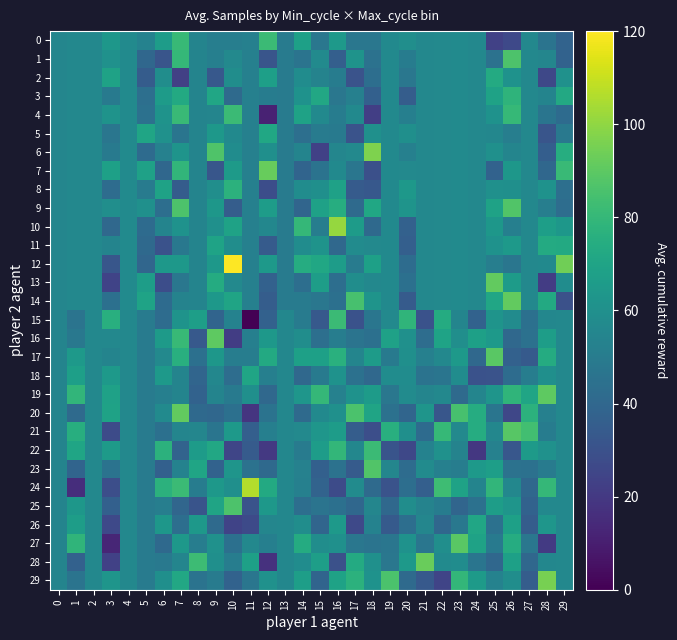

Reading left to right, what are all the values shown in this chart?

0: 0=54.9	1=55.8	2=56.0	3=63.7	4=57.5	5=53.1	6=66.3	7=80.9	8=54.0	9=51.5	10=51.5	11=52.5	12=81.9	13=50.1	14=68.3	15=47.5	16=64.5	17=47.6	18=47.6	19=57.1	20=59.5	21=56.1	22=56.3	23=57.3	24=56.1	25=23.3	26=26.5	27=55.9	28=46.0	29=38.4
1: 0=54.9	1=55.8	2=56.0	3=60.7	4=57.5	5=40.2	6=31.7	7=80.0	8=54.0	9=51.6	10=56.5	11=52.5	12=31.5	13=50.1	14=46.3	15=57.3	16=36.1	17=61.7	18=45.3	19=57.1	20=50.5	21=56.1	22=56.3	23=57.3	24=56.1	25=45.3	26=86.5	27=55.9	28=55.2	29=37.7
2: 0=54.9	1=55.8	2=56.0	3=69.2	4=57.5	5=34.9	6=58.9	7=22.5	8=54.0	9=33.1	10=58.7	11=52.5	12=67.8	13=50.1	14=58.3	15=53.5	16=50.4	17=30.6	18=43.3	19=57.1	20=47.7	21=56.1	22=56.3	23=57.3	24=56.1	25=73.1	26=61.2	27=55.9	28=25.8	29=60.8
3: 0=54.9	1=55.8	2=56.0	3=48.9	4=57.5	5=44.1	6=65.7	7=72.7	8=54.0	9=71.0	10=41.3	11=52.5	12=50.2	13=50.1	14=61.0	15=71.8	16=47.4	17=52.3	18=36.9	19=57.1	20=35.3	21=56.1	22=56.3	23=57.3	24=56.1	25=69.0	26=78.1	27=55.9	28=54.2	29=72.2
4: 0=54.9	1=55.8	2=56.0	3=61.5	4=57.5	5=44.6	6=61.5	7=81.2	8=54.0	9=54.8	10=81.6	11=52.5	12=11.5	13=50.1	14=69.2	15=56.9	16=50.4	17=56.9	18=22.1	19=57.1	20=51.7	21=56.1	22=56.3	23=57.3	24=56.1	25=61.4	26=80.2	27=55.9	28=46.7	29=41.8
5: 0=54.9	1=55.8	2=56.0	3=47.0	4=57.5	5=70.7	6=60.9	7=46.5	8=54.0	9=64.0	10=57.0	11=52.5	12=71.6	13=50.1	14=43.6	15=49.9	16=48.8	17=30.9	18=60.4	19=57.1	20=59.8	21=56.1	22=56.3	23=57.3	24=56.1	25=55.5	26=51.5	27=55.9	28=31.7	29=48.3
6: 0=54.9	1=55.8	2=56.0	3=49.7	4=57.5	5=41.9	6=52.7	7=62.2	8=54.0	9=87.0	10=58.3	11=52.5	12=59.7	13=50.1	14=54.2	15=23.2	16=55.0	17=56.4	18=96.7	19=57.1	20=52.2	21=56.1	22=56.3	23=57.3	24=56.1	25=60.5	26=54.8	27=55.9	28=35.8	29=74.6
7: 0=54.9	1=55.8	2=56.0	3=68.0	4=57.5	5=68.7	6=40.2	7=78.9	8=54.0	9=31.9	10=65.2	11=52.5	12=92.1	13=50.1	14=38.8	15=45.9	16=57.1	17=47.0	18=29.4	19=57.1	20=56.6	21=56.1	22=56.3	23=57.3	24=56.1	25=37.6	26=63.3	27=55.9	28=40.0	29=81.4
8: 0=54.9	1=55.8	2=56.0	3=42.3	4=57.5	5=50.0	6=69.0	7=34.8	8=54.0	9=59.2	10=77.3	11=52.5	12=28.4	13=50.1	14=58.5	15=59.8	16=68.5	17=34.7	18=33.3	19=57.1	20=64.2	21=56.1	22=56.3	23=57.3	24=56.1	25=60.4	26=59.6	27=55.9	28=61.2	29=44.0
9: 0=54.9	1=55.8	2=56.0	3=59.3	4=57.5	5=60.3	6=43.4	7=86.7	8=54.0	9=63.3	10=35.4	11=52.5	12=66.4	13=50.1	14=39.1	15=68.6	16=74.8	17=41.6	18=71.6	19=57.1	20=62.3	21=56.1	22=56.3	23=57.3	24=56.1	25=69.2	26=87.2	27=55.9	28=51.3	29=42.8
10: 0=54.9	1=55.8	2=56.0	3=40.5	4=57.5	5=41.7	6=54.1	7=61.1	8=54.0	9=60.0	10=69.3	11=52.5	12=55.6	13=50.1	14=79.8	15=51.0	16=101.0	17=65.9	18=41.0	19=57.1	20=37.4	21=56.1	22=56.3	23=57.3	24=56.1	25=63.5	26=51.7	27=55.9	28=67.4	29=63.3
11: 0=54.9	1=55.8	2=56.0	3=54.2	4=57.5	5=41.2	6=30.0	7=47.9	8=54.0	9=69.8	10=59.0	11=52.5	12=34.5	13=50.1	14=58.3	15=61.9	16=40.6	17=58.0	18=56.4	19=57.1	20=36.2	21=56.1	22=56.3	23=57.3	24=56.1	25=61.4	26=64.8	27=55.9	28=73.6	29=73.1
12: 0=54.9	1=55.8	2=56.0	3=32.3	4=57.5	5=39.7	6=64.0	7=64.0	8=54.0	9=64.0	10=120.0	11=52.5	12=65.0	13=50.1	14=74.4	15=71.4	16=66.3	17=50.1	18=68.1	19=57.1	20=42.4	21=56.1	22=56.3	23=57.3	24=56.1	25=51.4	26=47.3	27=55.9	28=56.8	29=94.2
13: 0=54.9	1=55.8	2=56.0	3=24.1	4=57.5	5=66.9	6=28.4	7=47.5	8=54.0	9=73.7	10=56.5	11=52.5	12=37.3	13=50.1	14=43.4	15=66.8	16=43.2	17=59.0	18=56.2	19=57.1	20=44.5	21=56.1	22=56.3	23=57.3	24=56.1	25=91.3	26=66.0	27=55.9	28=21.4	29=58.5
14: 0=54.9	1=55.8	2=56.0	3=44.3	4=57.5	5=69.7	6=42.1	7=53.5	8=54.0	9=63.9	10=69.9	11=52.5	12=35.3	13=50.1	14=49.8	15=47.4	16=44.4	17=85.0	18=62.2	19=57.1	20=34.3	21=56.1	22=56.3	23=57.3	24=56.1	25=70.8	26=91.0	27=55.9	28=72.7	29=29.9
15: 0=54.0	1=46.2	2=56.0	3=75.6	4=55.8	5=50.1	6=42.5	7=61.8	8=67.3	9=38.8	10=53.3	11=0.0	12=37.2	13=55.8	14=50.1	15=33.4	16=81.7	17=30.4	18=47.0	19=56.5	20=78.5	21=30.3	22=73.8	23=54.5	24=37.9	25=62.1	26=57.7	27=44.3	28=55.5	29=56.0
16: 0=54.0	1=47.9	2=56.0	3=56.2	4=55.8	5=50.1	6=65.4	7=80.9	8=33.6	9=90.1	10=21.6	11=51.8	12=64.2	13=55.8	14=59.1	15=43.9	16=50.9	17=46.1	18=44.5	19=68.6	20=60.3	21=42.7	22=69.4	23=59.5	24=68.0	25=64.9	26=40.4	27=45.0	28=66.9	29=56.0
17: 0=54.0	1=64.6	2=56.0	3=54.0	4=55.8	5=50.1	6=56.3	7=75.8	8=44.4	9=63.5	10=51.0	11=50.7	12=72.8	13=55.8	14=68.2	15=68.0	16=76.2	17=54.7	18=65.8	19=49.1	20=59.8	21=52.2	22=56.0	23=64.3	24=40.6	25=89.4	26=37.5	27=34.0	28=73.8	29=56.0
18: 0=54.0	1=67.6	2=56.0	3=64.8	4=55.8	5=50.1	6=64.9	7=54.1	8=39.3	9=55.6	10=43.0	11=70.7	12=51.9	13=55.8	14=40.5	15=49.0	16=61.3	17=44.9	18=40.6	19=58.4	20=58.5	21=45.8	22=46.4	23=58.2	24=30.1	25=30.7	26=42.3	27=50.8	28=59.6	29=56.0
19: 0=54.0	1=79.1	2=56.0	3=68.7	4=55.8	5=50.1	6=51.7	7=54.0	8=37.5	9=54.0	10=49.5	11=59.8	12=40.5	13=55.8	14=63.1	15=80.0	16=52.5	17=61.1	18=65.9	19=47.6	20=58.1	21=54.6	22=56.0	23=41.4	24=54.8	25=62.7	26=78.7	27=70.4	28=90.4	29=56.0
20: 0=54.0	1=41.5	2=56.0	3=69.0	4=55.8	5=50.1	6=57.4	7=91.1	8=40.8	9=40.3	10=44.3	11=18.7	12=45.5	13=55.8	14=41.6	15=56.9	16=60.1	17=85.8	18=70.3	19=44.7	20=39.3	21=62.6	22=32.2	23=85.1	24=74.1	25=46.5	26=25.6	27=77.0	28=52.4	29=56.0
21: 0=54.0	1=75.1	2=56.0	3=27.6	4=55.8	5=50.1	6=44.3	7=54.4	8=55.1	9=46.8	10=64.8	11=36.4	12=52.0	13=55.8	14=56.4	15=63.0	16=66.3	17=35.5	18=28.6	19=75.8	20=59.9	21=41.8	22=80.4	23=56.3	24=74.1	25=55.5	26=88.9	27=83.8	28=50.2	29=56.0
22: 0=54.0	1=70.6	2=56.0	3=65.2	4=55.8	5=50.1	6=77.3	7=38.2	8=65.8	9=72.1	10=24.9	11=34.5	12=20.2	13=55.8	14=49.8	15=66.4	16=79.5	17=55.6	18=81.7	19=31.2	20=25.8	21=53.4	22=60.8	23=53.8	24=19.7	25=52.9	26=32.5	27=65.6	28=60.5	29=56.0
23: 0=54.0	1=38.6	2=56.0	3=45.7	4=55.8	5=50.1	6=36.6	7=53.3	8=70.4	9=37.8	10=62.8	11=45.5	12=41.1	13=55.8	14=52.6	15=37.0	16=45.1	17=34.3	18=87.3	19=54.9	20=42.6	21=57.9	22=52.5	23=50.6	24=64.6	25=67.0	26=45.5	27=44.7	28=49.7	29=56.0
24: 0=54.0	1=15.8	2=56.0	3=28.9	4=55.8	5=50.1	6=77.3	7=81.9	8=50.2	9=64.0	10=59.6	11=106.0	12=73.1	13=55.8	14=52.2	15=38.3	16=27.4	17=57.8	18=41.7	19=30.5	20=43.5	21=36.2	22=82.6	23=69.1	24=54.2	25=79.2	26=55.6	27=39.9	28=79.9	29=56.0
25: 0=54.0	1=63.4	2=56.0	3=37.0	4=55.8	5=50.1	6=51.2	7=39.7	8=31.2	9=69.9	10=86.4	11=30.9	12=63.8	13=55.8	14=43.4	15=46.2	16=44.4	17=39.9	18=55.2	19=40.4	20=58.9	21=53.5	22=50.3	23=39.1	24=44.7	25=67.0	26=62.7	27=38.0	28=56.0	29=56.0
26: 0=54.0	1=66.9	2=56.0	3=26.4	4=55.8	5=50.1	6=63.5	7=43.2	8=63.9	9=41.5	10=24.1	11=27.1	12=55.2	13=55.8	14=58.7	15=39.2	16=65.1	17=26.5	18=53.2	19=34.0	20=43.4	21=55.1	22=39.9	23=47.9	24=71.2	25=44.7	26=68.4	27=35.4	28=63.2	29=56.0
27: 0=54.0	1=78.5	2=56.0	3=12.9	4=55.8	5=50.1	6=41.0	7=64.0	8=50.9	9=60.6	10=44.2	11=55.8	12=51.7	13=55.8	14=73.9	15=58.6	16=60.0	17=47.4	18=46.2	19=47.1	20=61.0	21=47.3	22=59.2	23=89.1	24=69.0	25=48.9	26=74.5	27=47.5	28=20.2	29=56.0
28: 0=54.0	1=37.4	2=56.0	3=23.0	4=55.8	5=50.1	6=48.5	7=54.7	8=82.5	9=59.8	10=50.7	11=68.3	12=17.3	13=55.8	14=58.3	15=67.3	16=29.6	17=73.5	18=60.0	19=47.4	20=65.0	21=92.4	22=57.4	23=58.5	24=46.6	25=40.1	26=68.3	27=40.0	28=55.5	29=56.0
29: 0=54.0	1=46.3	2=56.0	3=62.4	4=55.8	5=50.1	6=59.9	7=71.7	8=45.8	9=49.8	10=37.9	11=46.9	12=60.7	13=55.8	14=67.0	15=38.9	16=68.9	17=77.1	18=61.3	19=85.8	20=41.4	21=33.5	22=24.5	23=79.4	24=65.3	25=53.4	26=59.0	27=35.5	28=95.4	29=56.0